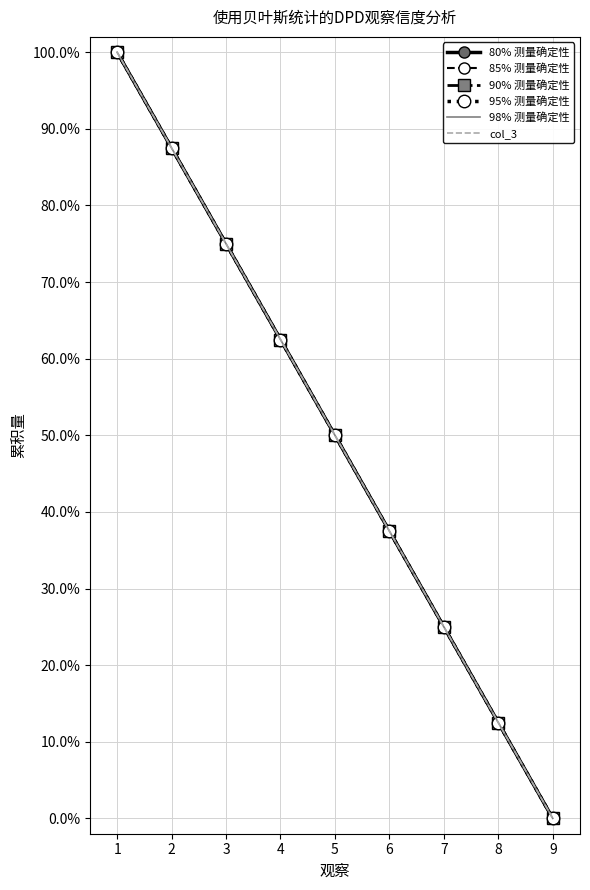

How many data points in 95% 测量确定性 are above 0?

8